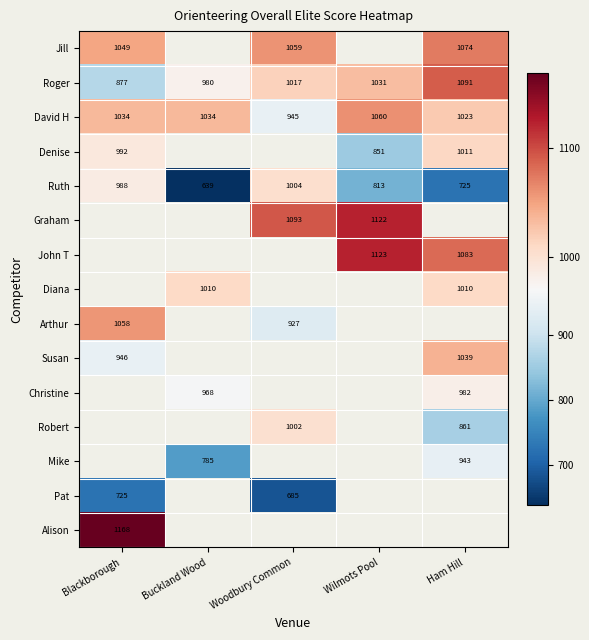

Which category has the highest value in the Ruth series?

Woodbury Common